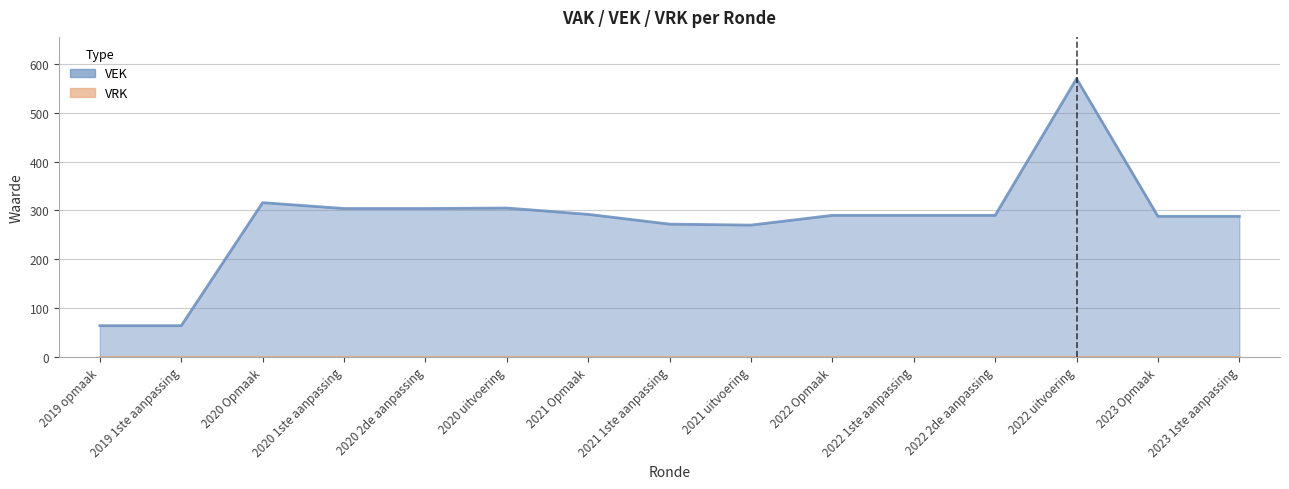

List the labels in order of value, smallest first.

2019 opmaak, 2019 1ste aanpassing, 2021 uitvoering, 2021 1ste aanpassing, 2023 Opmaak, 2023 1ste aanpassing, 2022 Opmaak, 2022 1ste aanpassing, 2022 2de aanpassing, 2021 Opmaak, 2020 1ste aanpassing, 2020 2de aanpassing, 2020 uitvoering, 2020 Opmaak, 2022 uitvoering